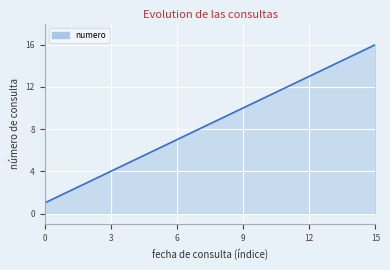

What is the maximum value shown in the chart?

16